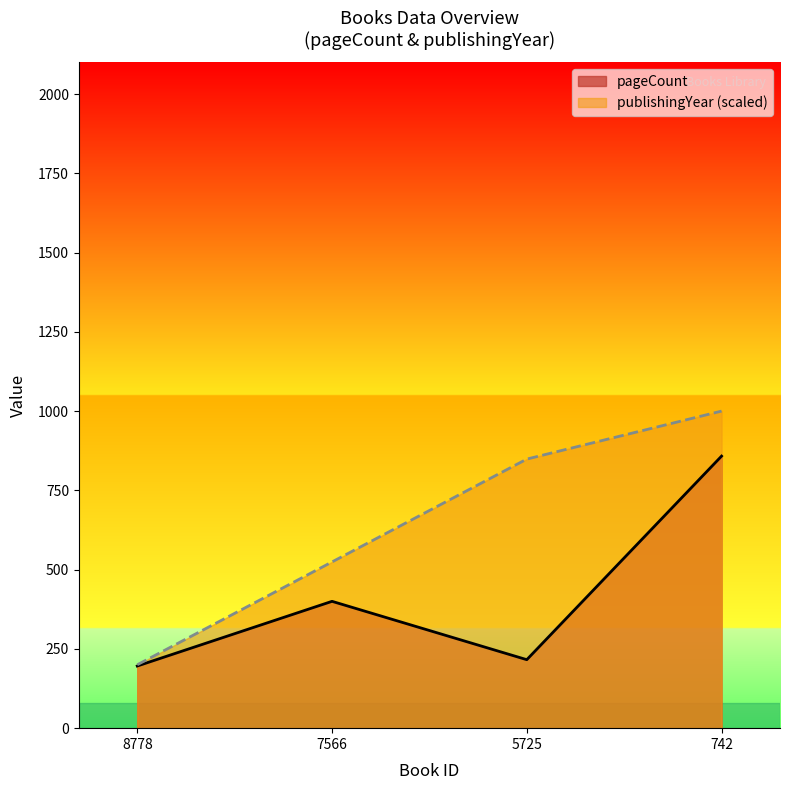

At which category does pageCount reach its first local valley?

5725